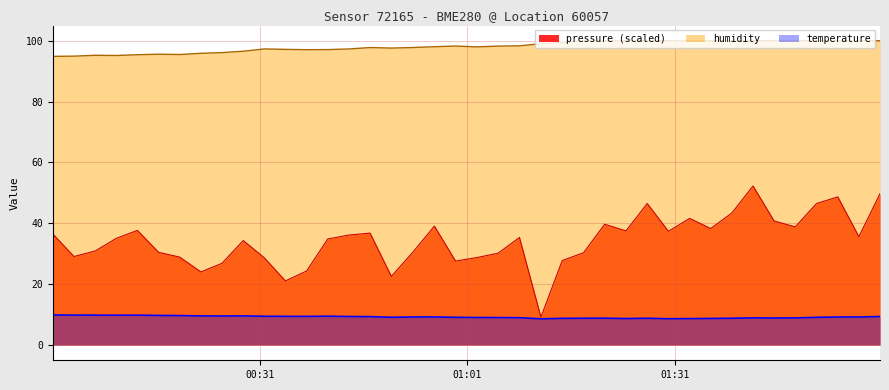

What is the difference between the maximum and minimum values in the humidity line series?

5.1